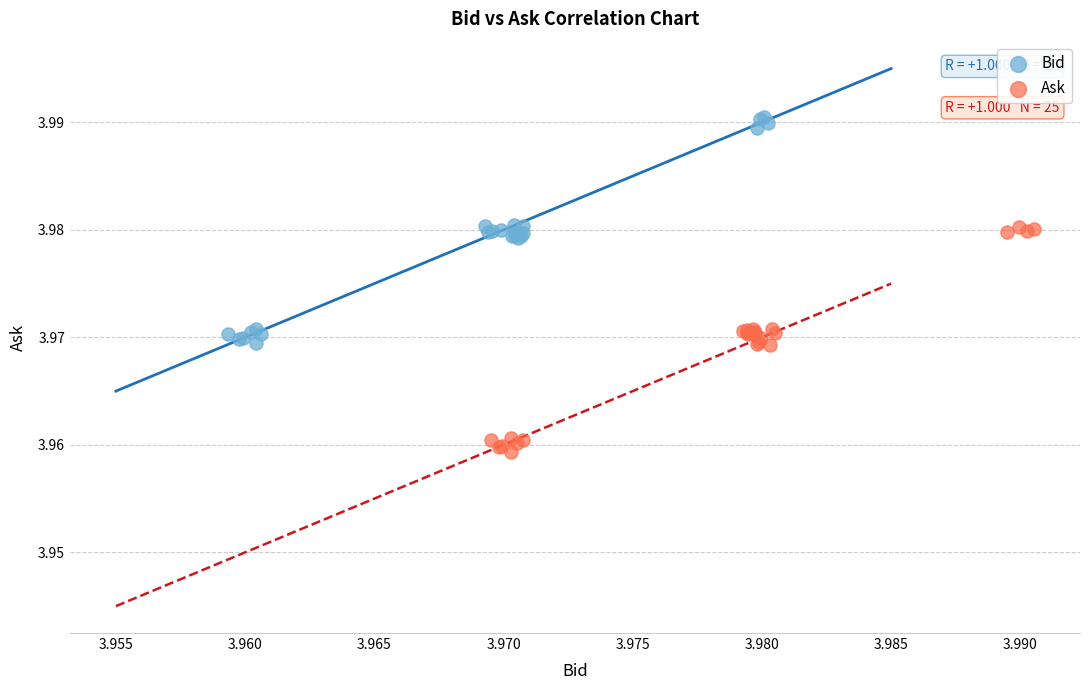

Which series contains the highest Y value?

Bid